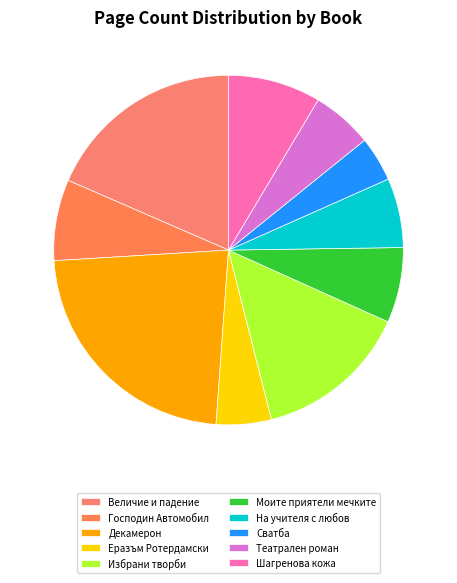

To the nearest percent, what is the combined percentage of Театрален роман and Избрани творби?

20%